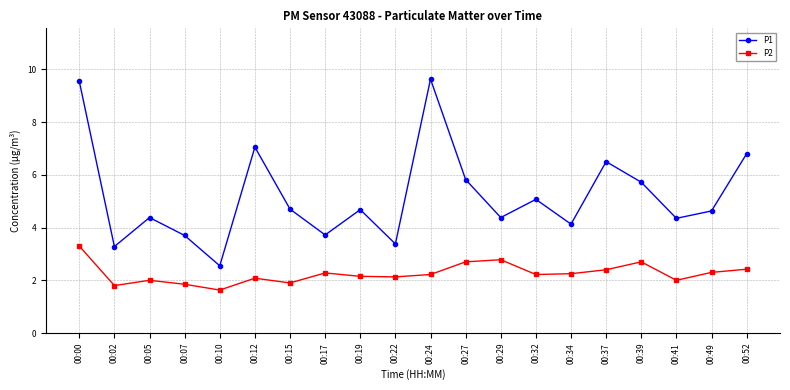

True or false: P1 and P2 cross at least once.

False